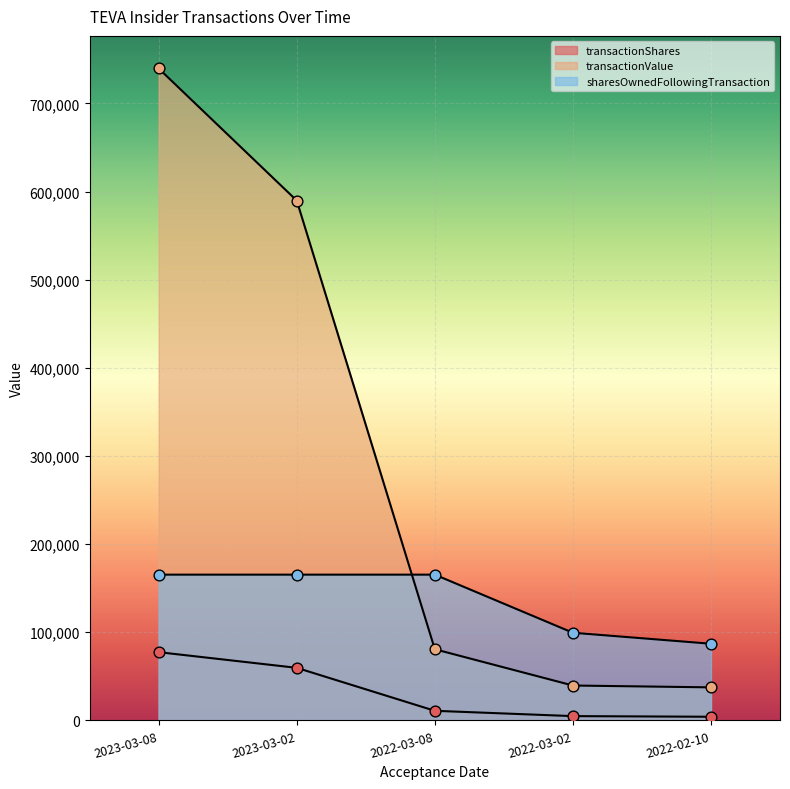

Is the value of sharesOwnedFollowingTransaction at 2023-03-02 greater than the value of transactionShares at 2023-03-02?

Yes